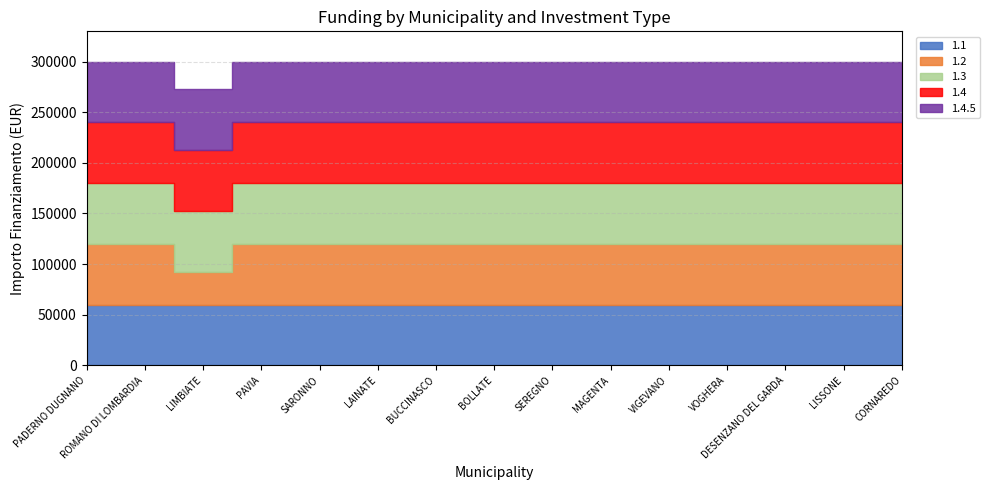

Is the value of 1.2 at SEREGNO greater than the value of 1.3 at MAGENTA?

No